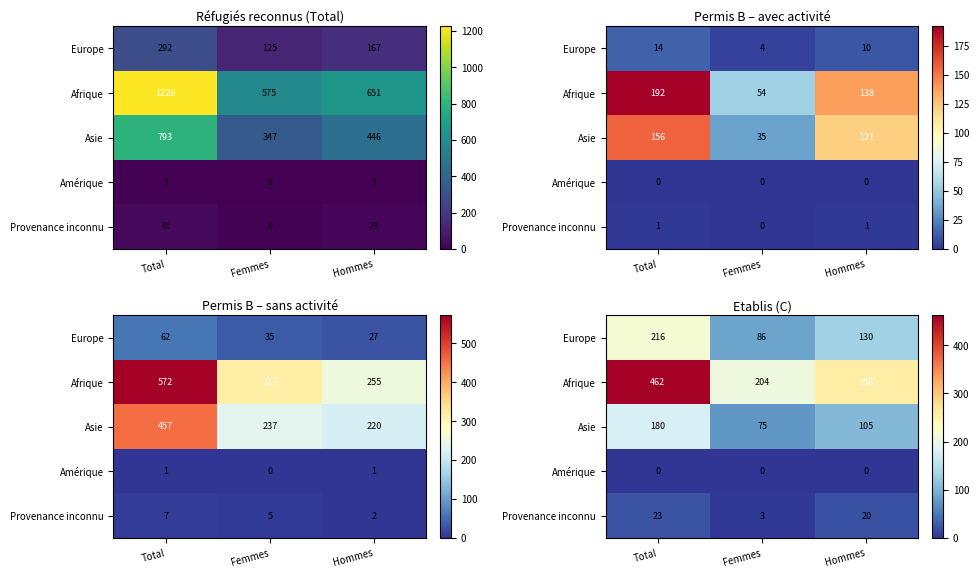

At which label does Asie reach its peak?

Total